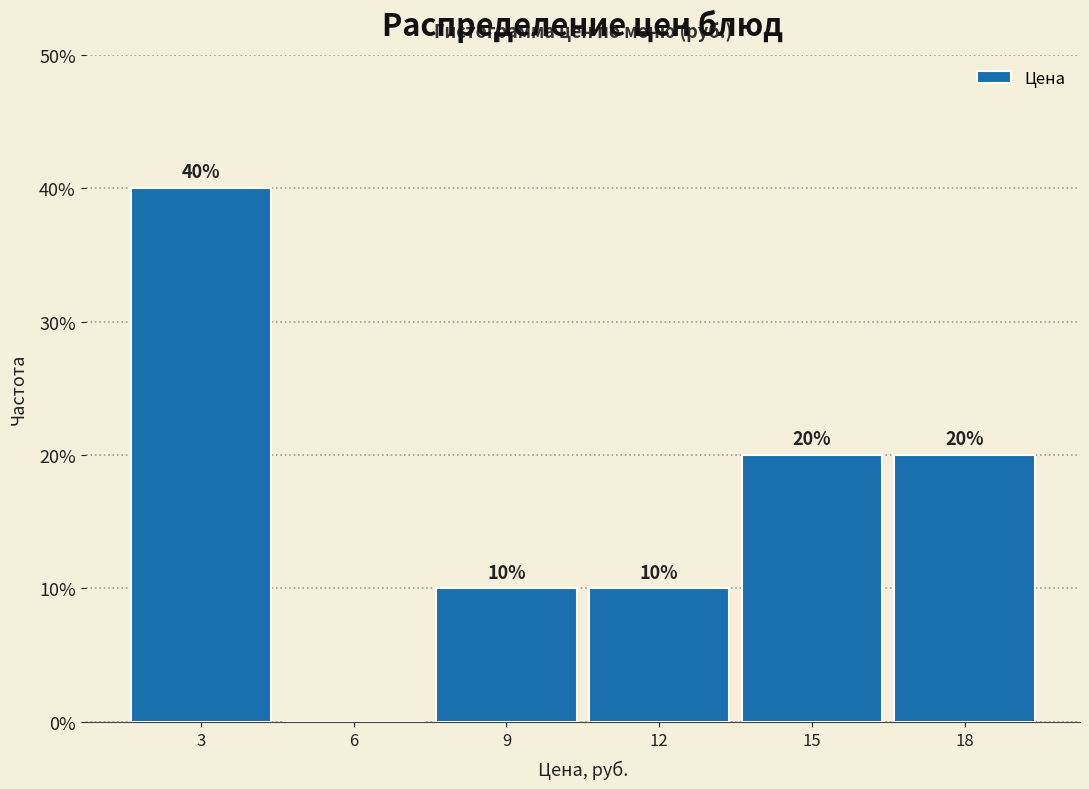

Reading left to right, transcribe all the data shown in this chart.

3=40	6=0	9=10	12=10	15=20	18=20